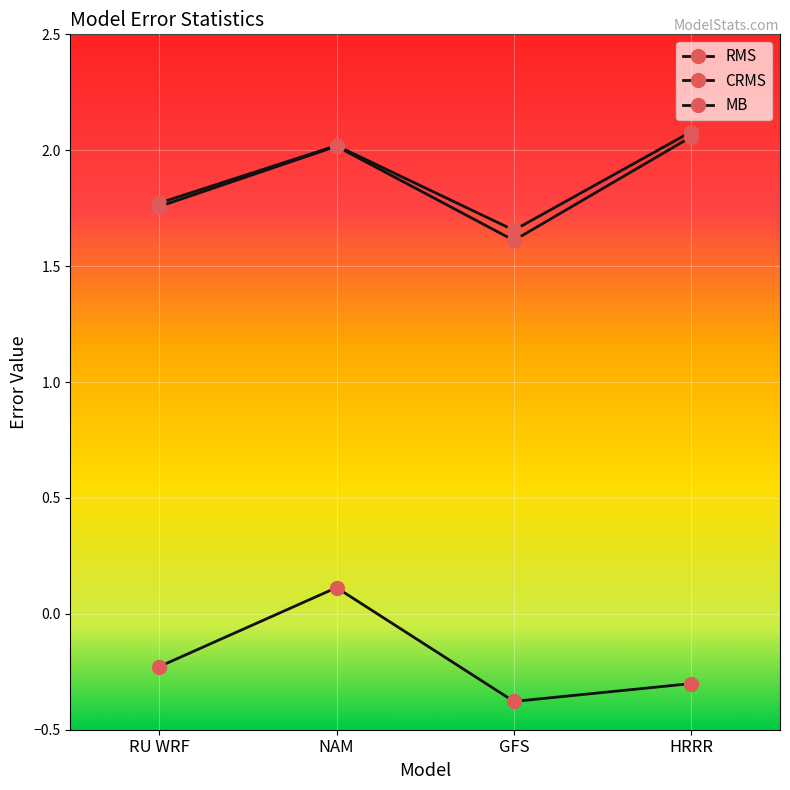

How many lines are shown in the chart?

3